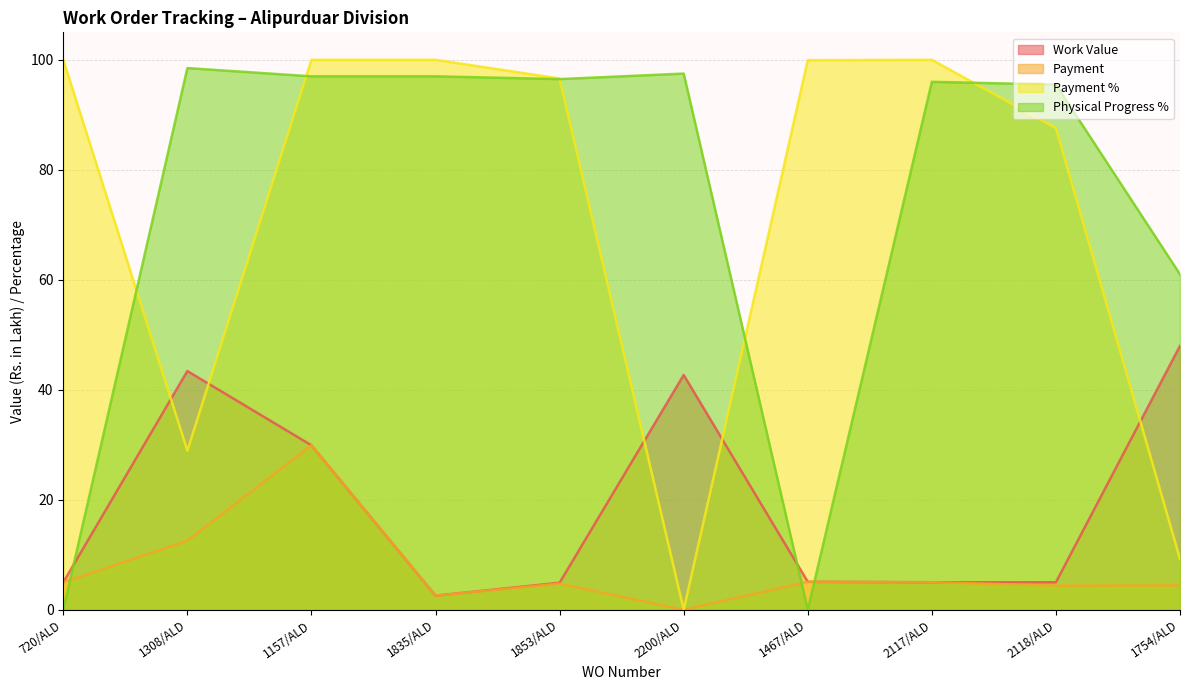

What position from the right is 1835/ALD?

7